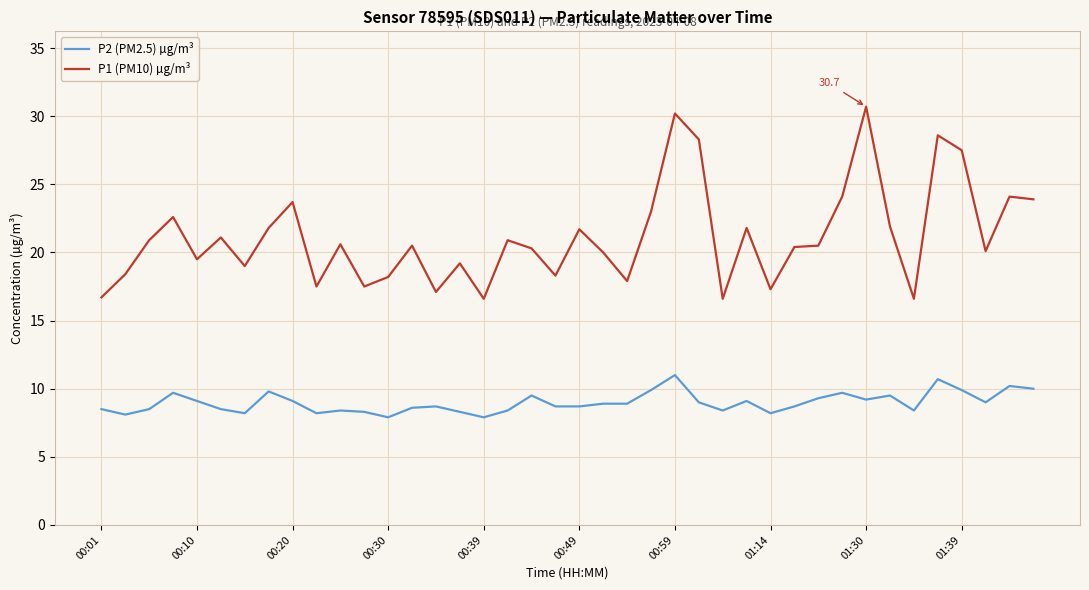

Does the chart display data point markers on the line(s)?

No